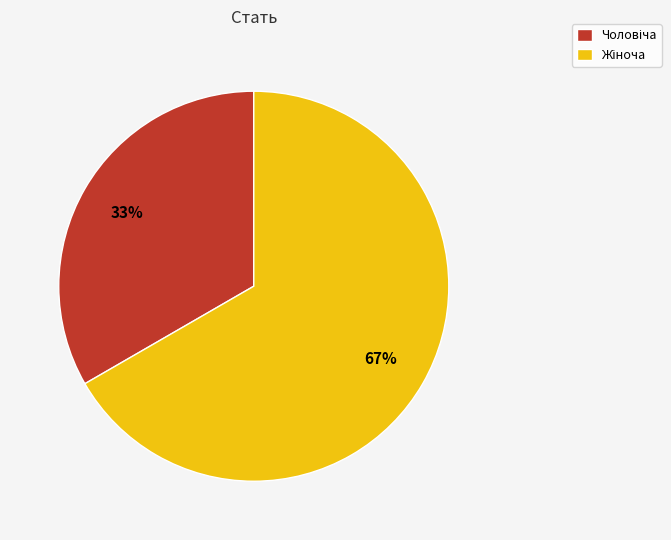

Does any single category account for the majority?

Yes